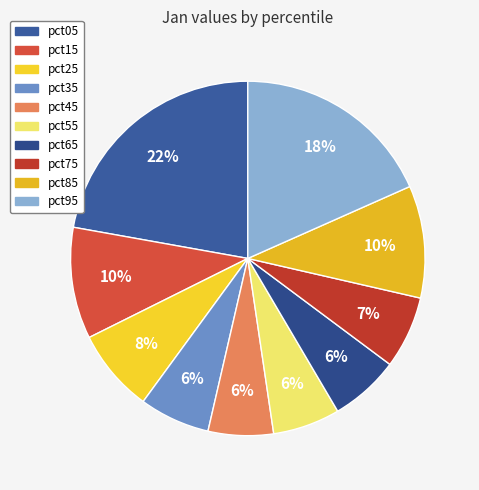

Which slice is the smallest?

pct45